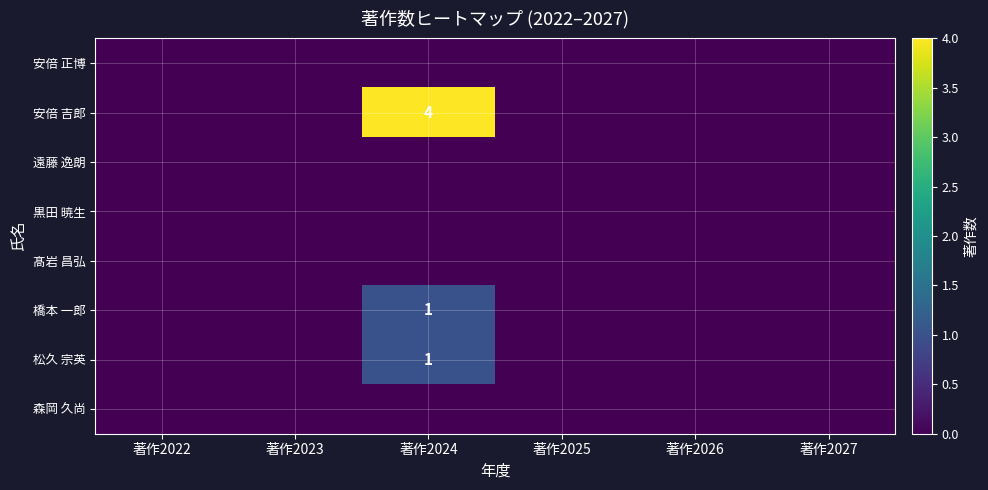

At 著作2027, list the series in order from largest to smallest.

安倍 正博, 安倍 吉郎, 遠藤 逸朗, 黒田 暁生, 髙岩 昌弘, 橋本 一郎, 松久 宗英, 森岡 久尚